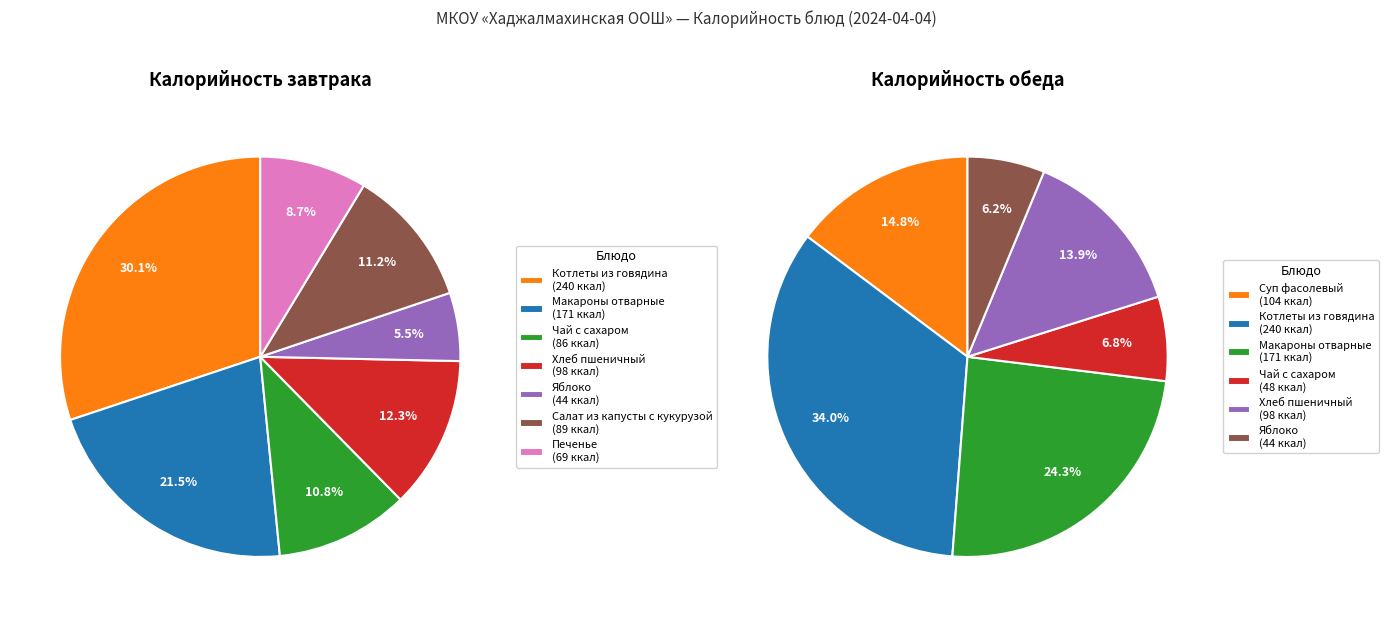

The Печенье slice represents 0% of the pie. True or false?

True